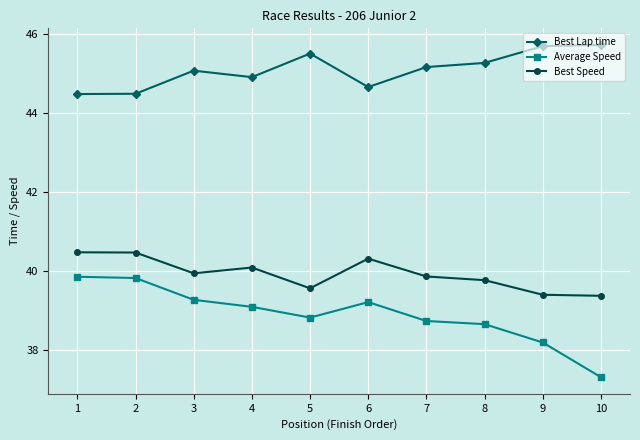

At which category does Best Lap time reach its first local peak?

3